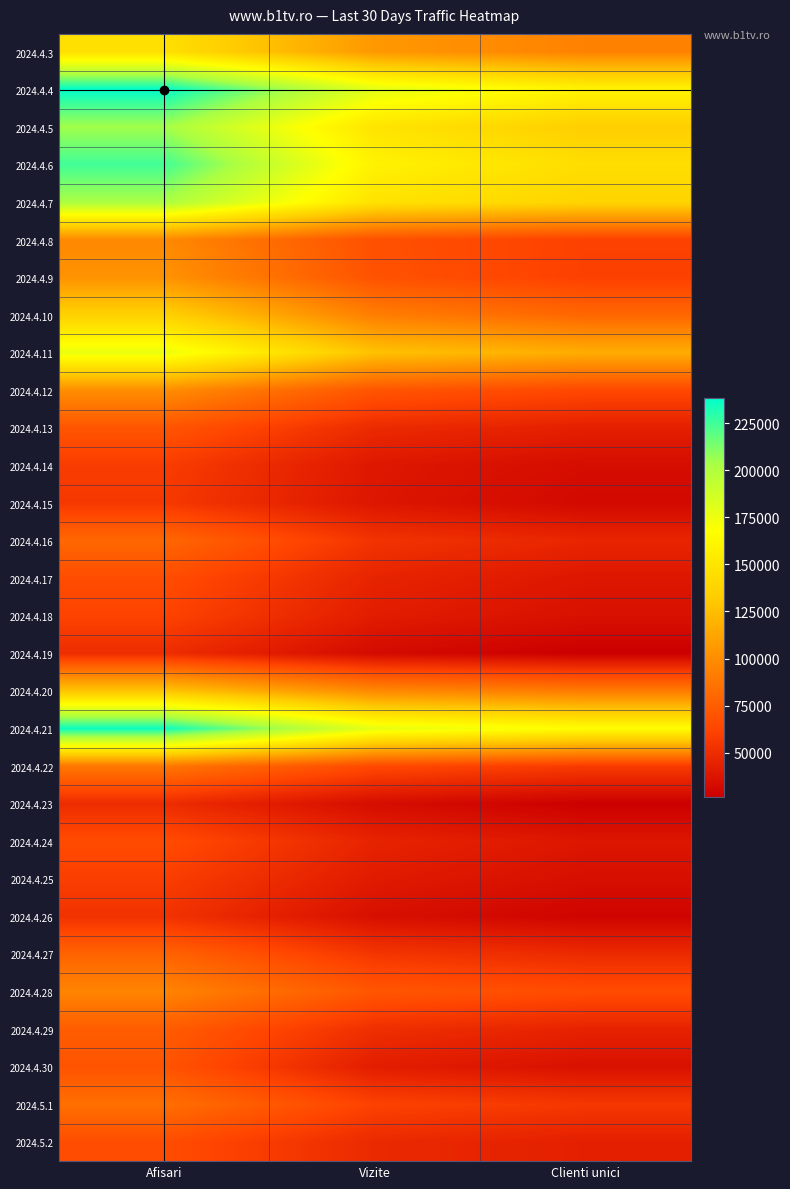

Reading left to right, extract all data points from this chart.

2024.4.3: Afisari=146478	Vizite=105673	Clienti unici=93886
2024.4.4: Afisari=238442	Vizite=179536	Clienti unici=160119
2024.4.5: Afisari=204475	Vizite=149353	Clienti unici=134484
2024.4.6: Afisari=224700	Vizite=159059	Clienti unici=144982
2024.4.7: Afisari=202393	Vizite=148253	Clienti unici=138687
2024.4.8: Afisari=97778	Vizite=68205	Clienti unici=60558
2024.4.9: Afisari=102892	Vizite=69171	Clienti unici=59931
2024.4.10: Afisari=136480	Vizite=92055	Clienti unici=79857
2024.4.11: Afisari=175786	Vizite=127253	Clienti unici=116281
2024.4.12: Afisari=100670	Vizite=70764	Clienti unici=64134
2024.4.13: Afisari=70880	Vizite=48742	Clienti unici=43233
2024.4.14: Afisari=57986	Vizite=38918	Clienti unici=33294
2024.4.15: Afisari=55954	Vizite=38249	Clienti unici=31292
2024.4.16: Afisari=80383	Vizite=53173	Clienti unici=46247
2024.4.17: Afisari=66487	Vizite=45362	Clienti unici=38566
2024.4.18: Afisari=61378	Vizite=41541	Clienti unici=35439
2024.4.19: Afisari=50026	Vizite=32276	Clienti unici=26397
2024.4.20: Afisari=128901	Vizite=97812	Clienti unici=90336
2024.4.21: Afisari=235806	Vizite=177485	Clienti unici=166524
2024.4.22: Afisari=88744	Vizite=64387	Clienti unici=57031
2024.4.23: Afisari=49597	Vizite=33522	Clienti unici=26804
2024.4.24: Afisari=65950	Vizite=45125	Clienti unici=38322
2024.4.25: Afisari=58803	Vizite=40557	Clienti unici=34461
2024.4.26: Afisari=52816	Vizite=34685	Clienti unici=28913
2024.4.27: Afisari=78107	Vizite=54654	Clienti unici=48805
2024.4.28: Afisari=95446	Vizite=71362	Clienti unici=66176
2024.4.29: Afisari=74619	Vizite=50862	Clienti unici=44629
2024.4.30: Afisari=69995	Vizite=41915	Clienti unici=35639
2024.5.1: Afisari=84290	Vizite=60784	Clienti unici=55450
2024.5.2: Afisari=66502	Vizite=48206	Clienti unici=43254